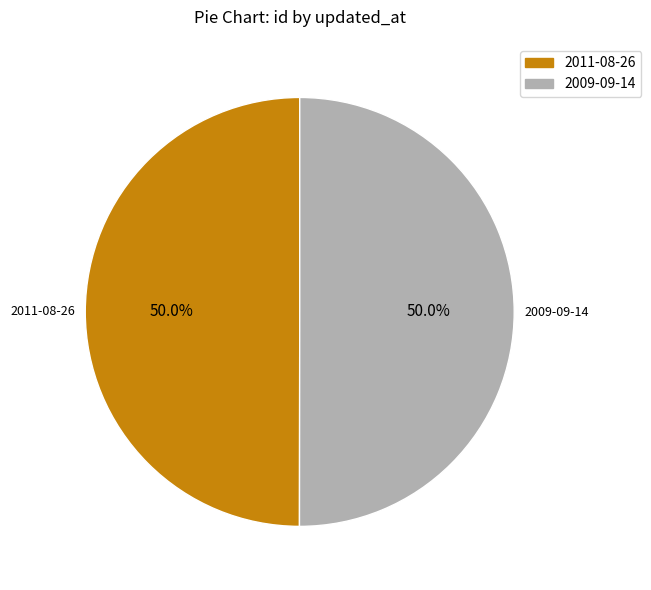

What percentage do 2011-08-26 and 2009-09-14 together represent?

100.0%